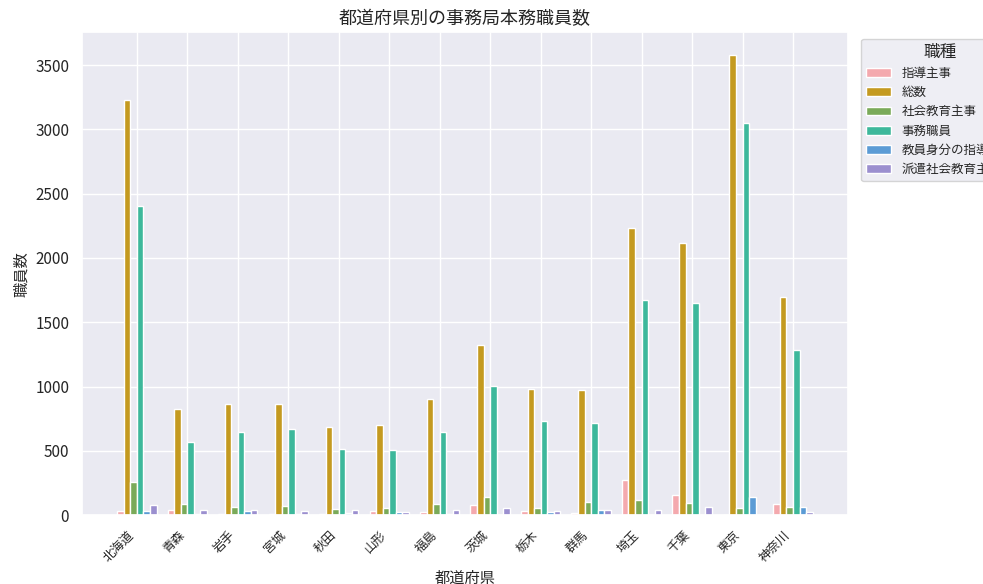

At which category is the sum across all series the highest?

東京